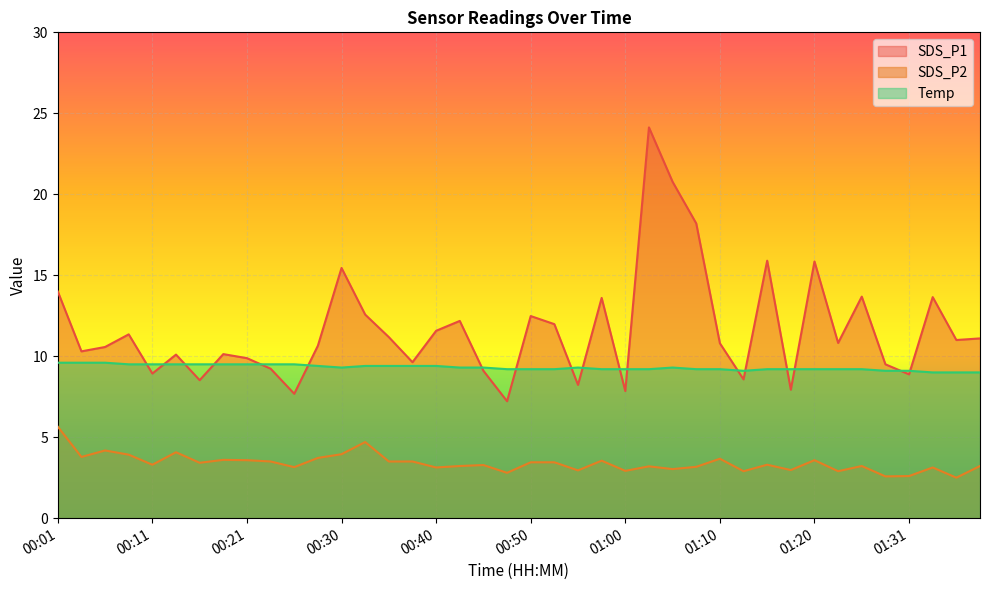

What is the value of the SDS_P1 point at the 25th from the left?

7.8